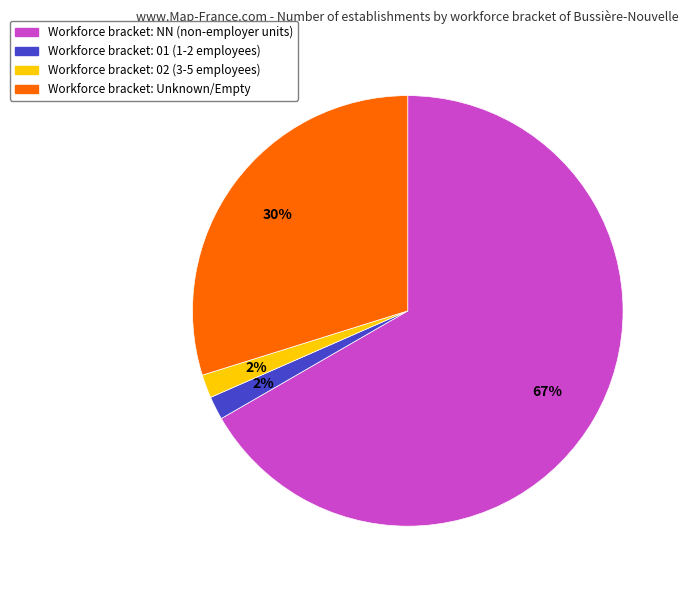

To the nearest percent, what is the average slice percentage?

25%